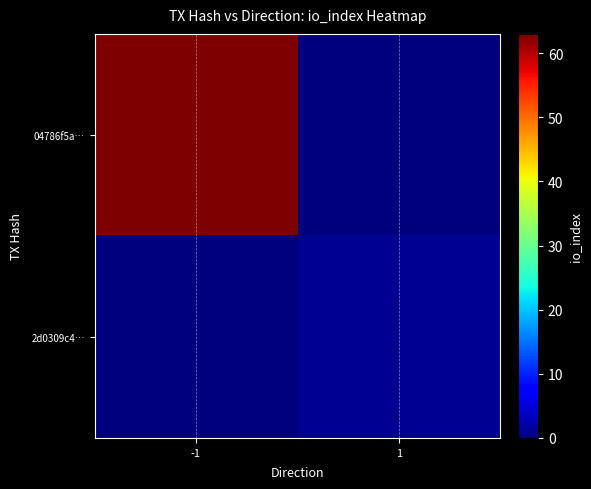

Between 1 and -1, which is larger?

-1